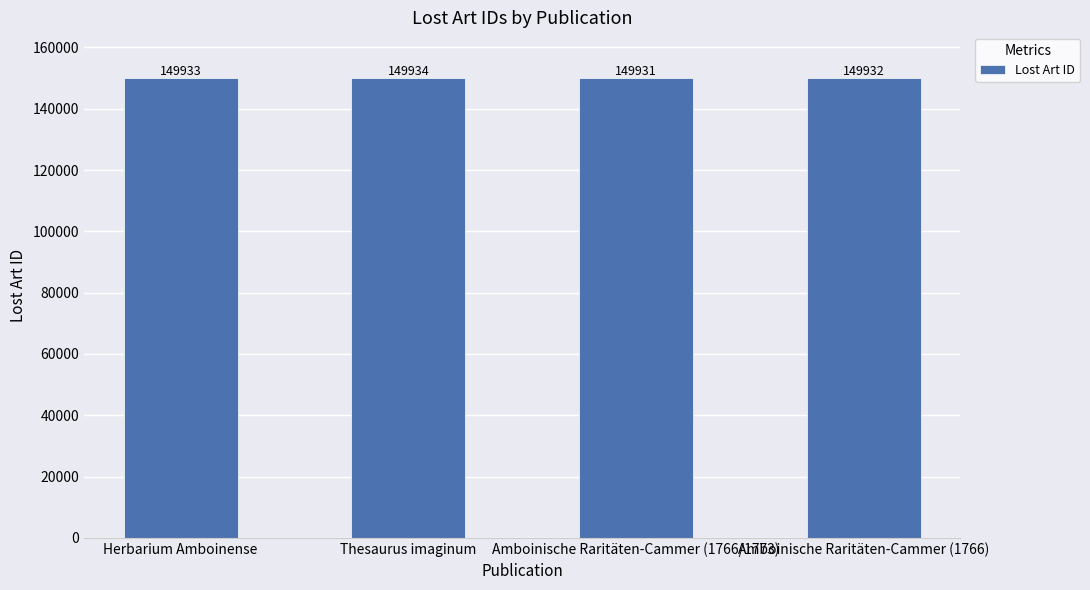

True or false: the data shows 149933 at Herbarium Amboinense.

True